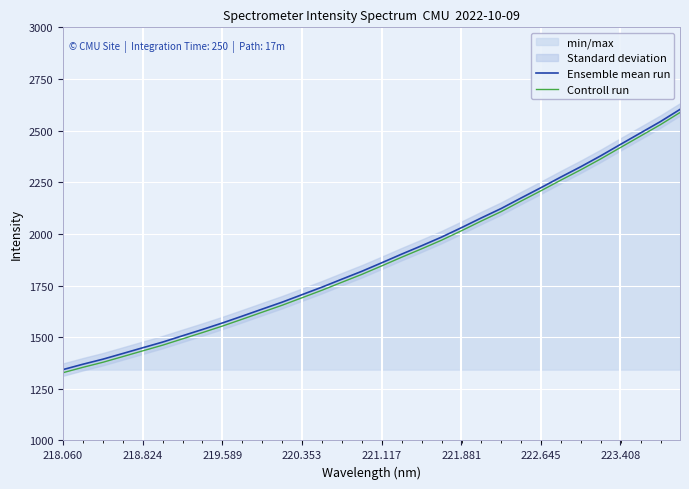

True or false: Controll run has a value of 2208.5 at 222.645.

True